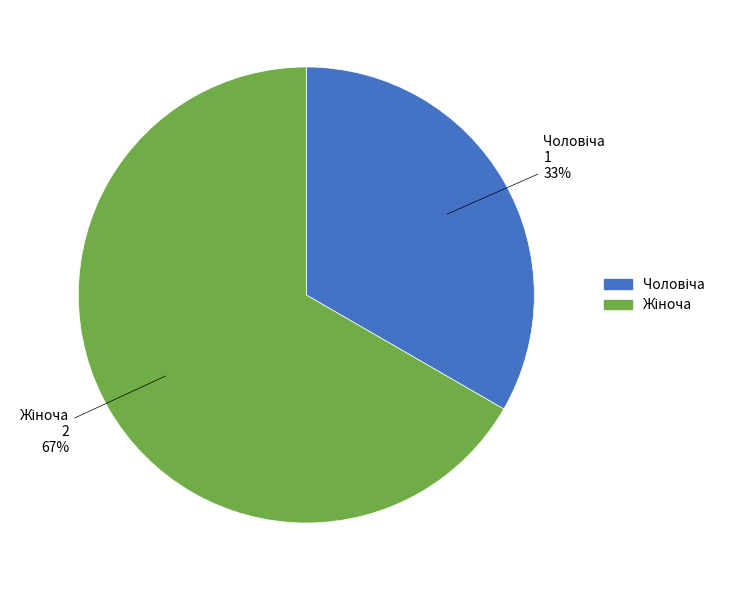

To the nearest percent, what is the average slice percentage?

50%